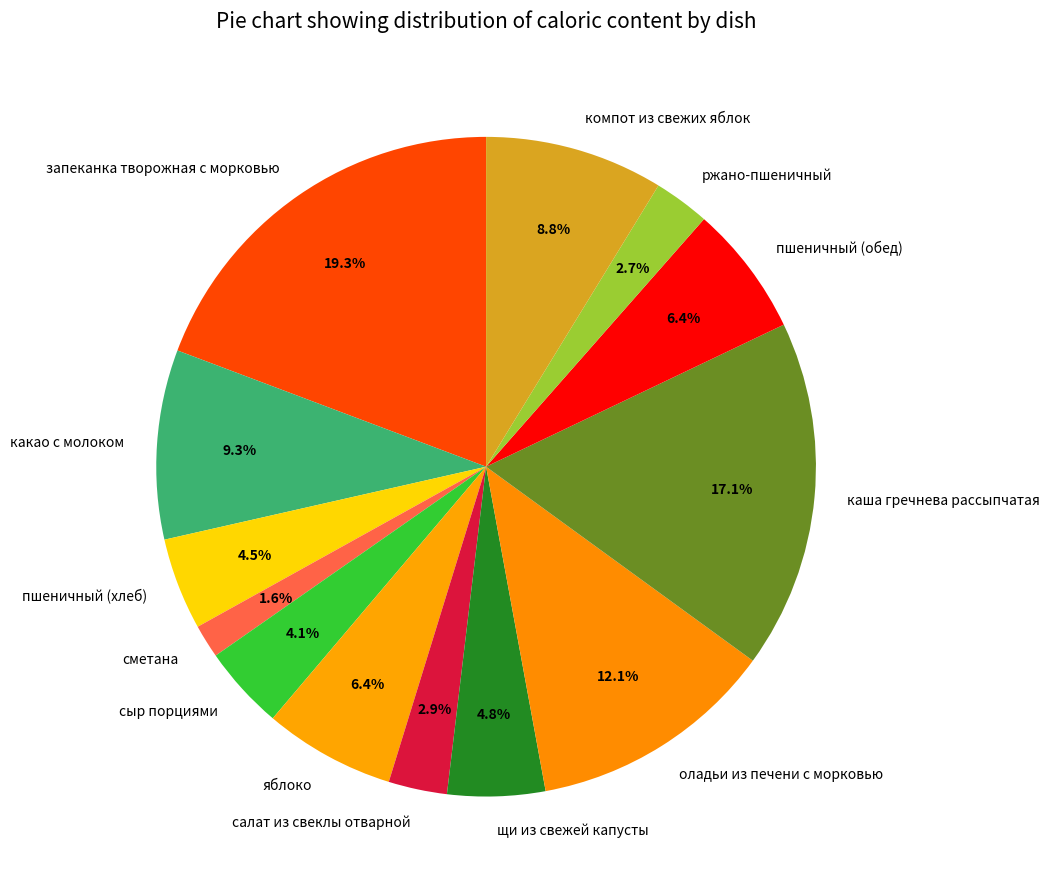

What is the ratio of the value at оладьи из печени с морковью to the value at каша гречнева рассыпчатая?

0.7